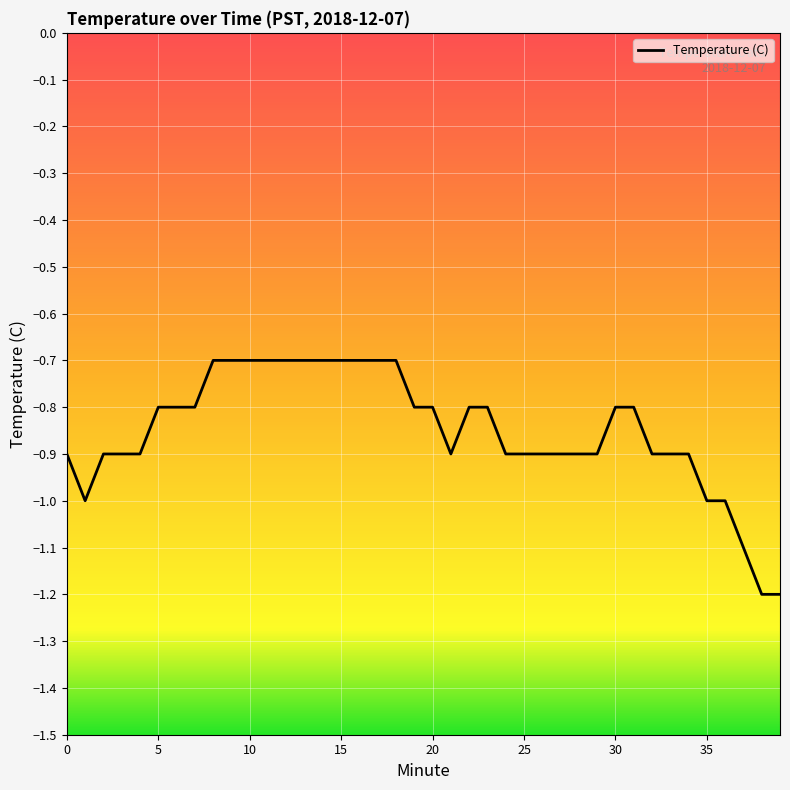

What is the minimum value shown in the chart?

-1.2